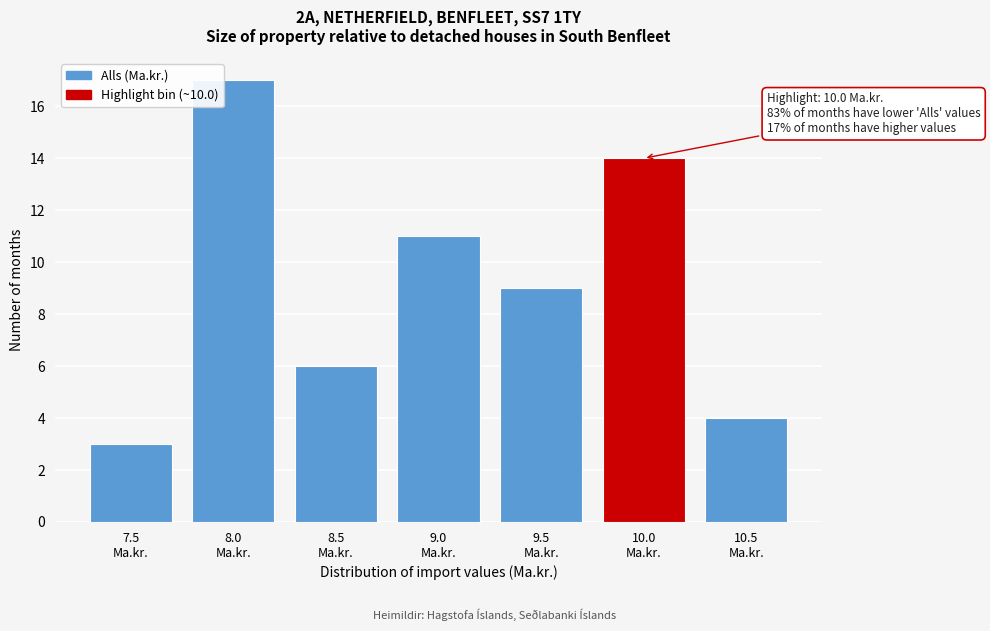

Reading left to right, what are all the values shown in this chart?

3	17	6	11	9	14	4